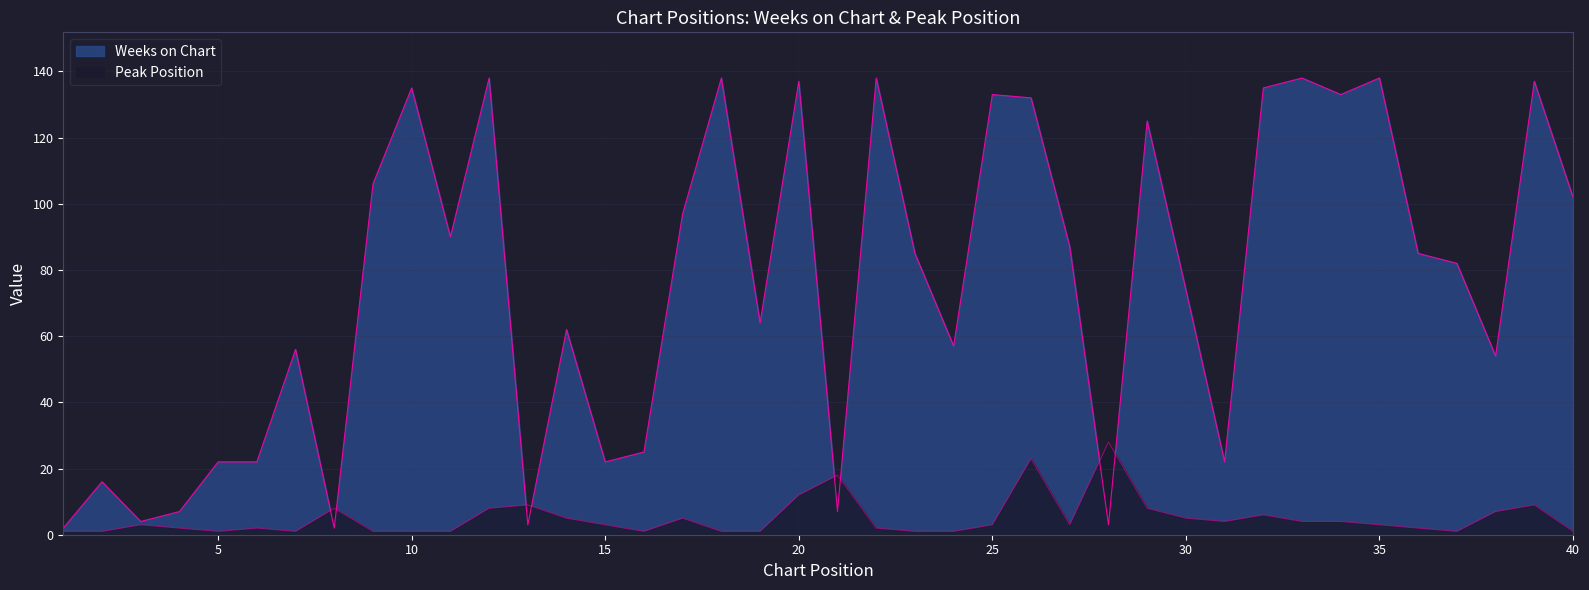

Reading right to left, transcribe all the data shown in this chart.

Weeks on Chart: 102	137	54	82	85	138	133	138	135	22	74	125	3	87	132	133	57	85	138	7	137	64	138	97	25	22	62	3	138	90	135	106	2	56	22	22	7	4	16	2
Peak Position: 1	9	7	1	2	3	4	4	6	4	5	8	28	3	23	3	1	1	2	18	12	1	1	5	1	3	5	9	8	1	1	1	8	1	2	1	2	3	1	1